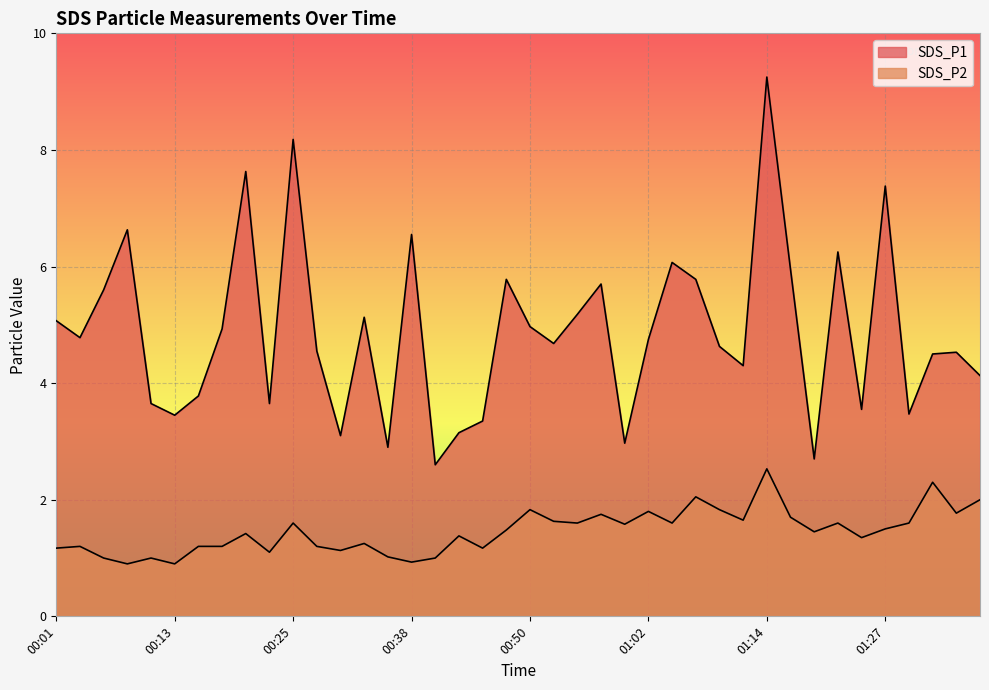

What is the difference between the maximum and minimum values in the SDS_P2 series?

1.6